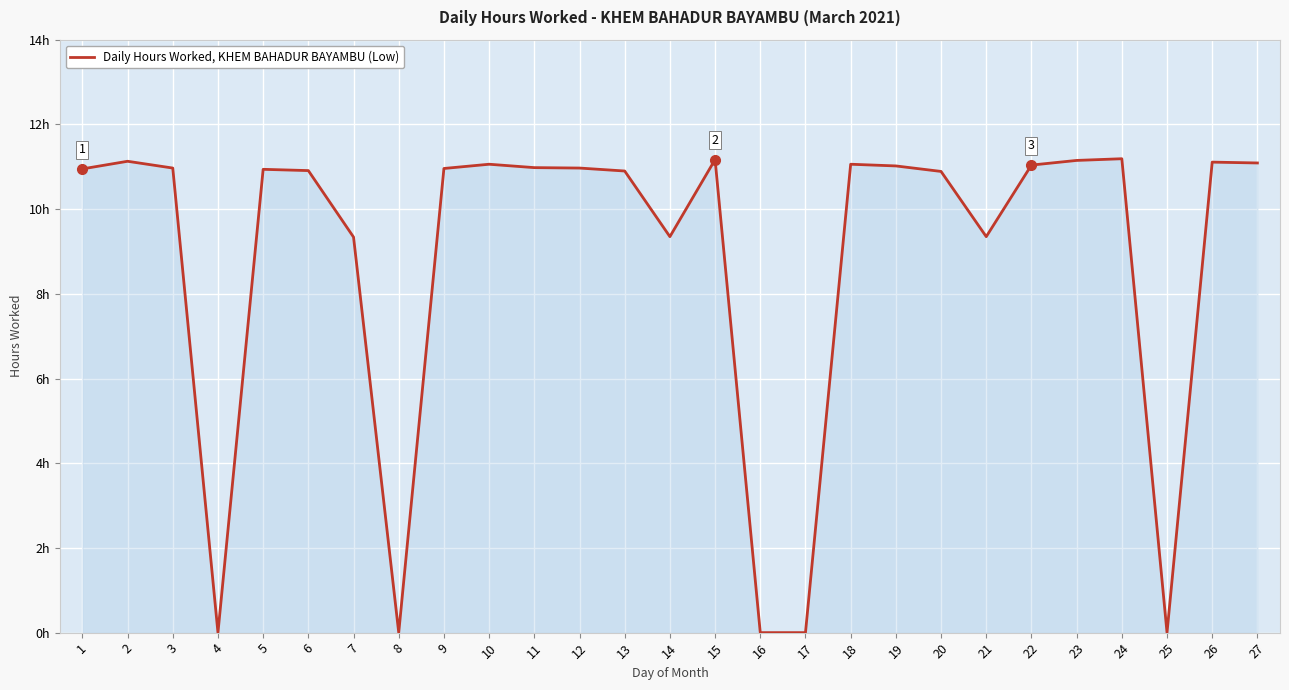

Which has a higher value, 13 or 5?

5